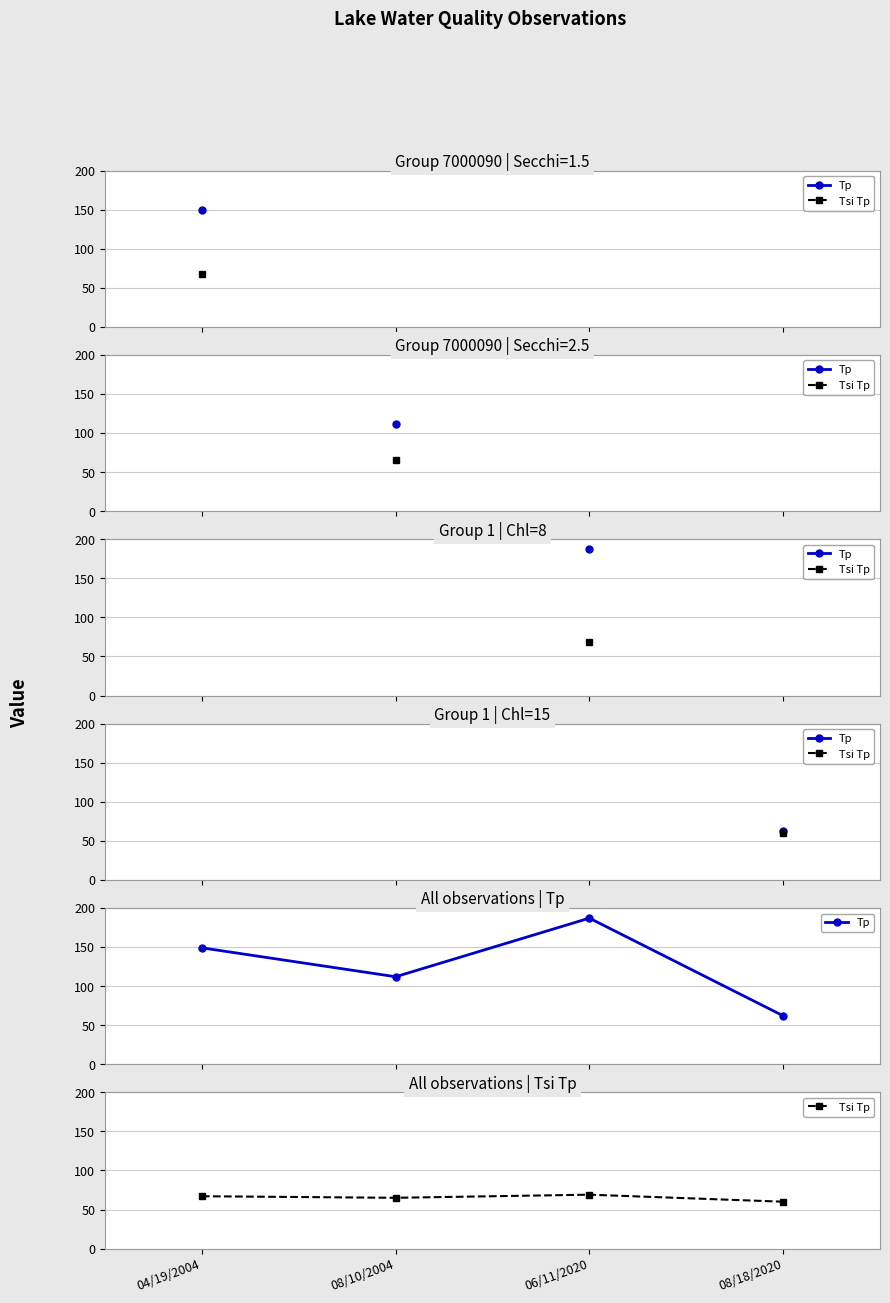

What is the value of the Tp point at the 2nd from the left?

112